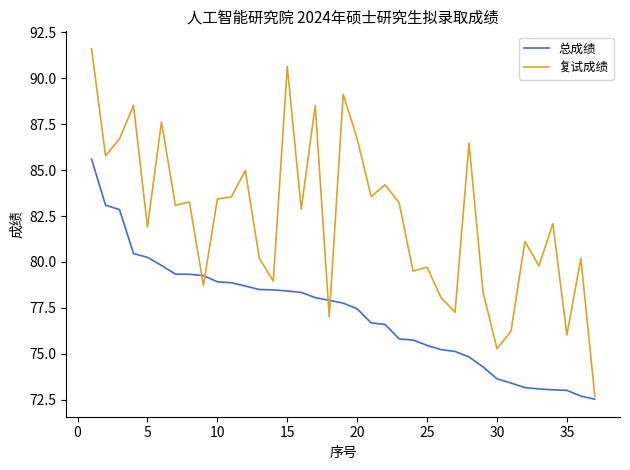

What is the minimum value shown in the chart?

72.5